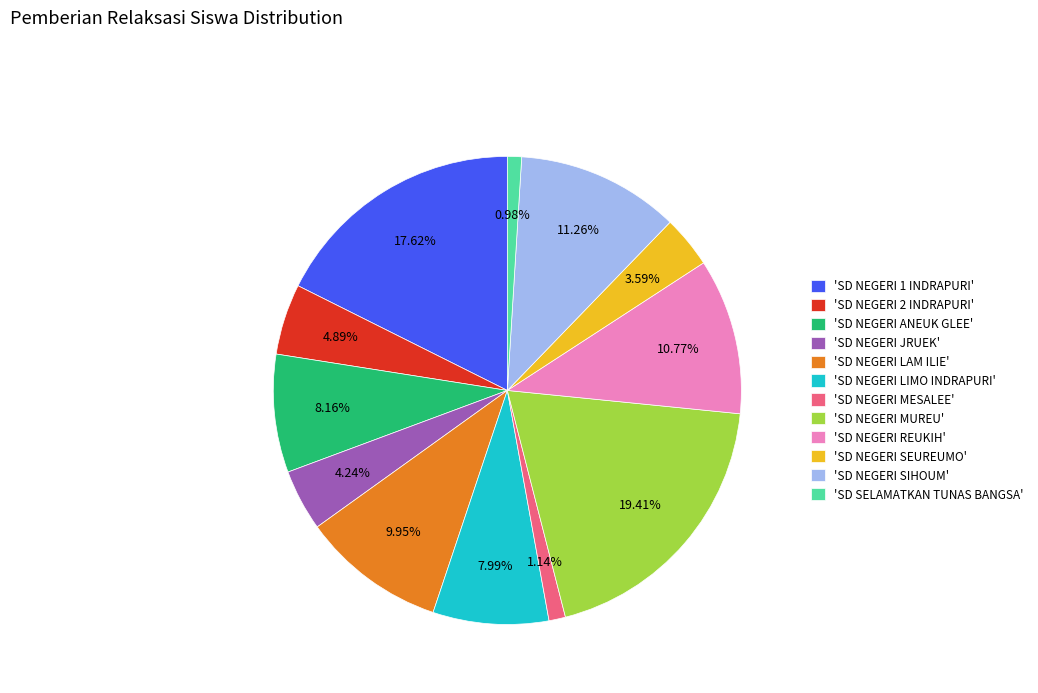

Do 'SD NEGERI SEUREUMO' and 'SD NEGERI 1 INDRAPURI' together represent more than half of the pie?

No